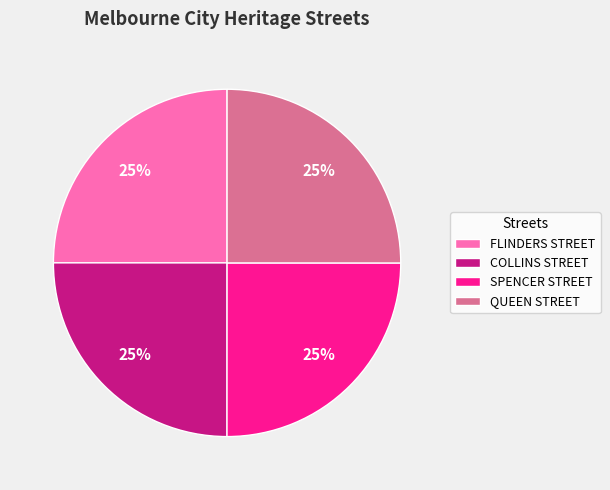

What percentage is the COLLINS STREET slice, to the nearest percent?

25%